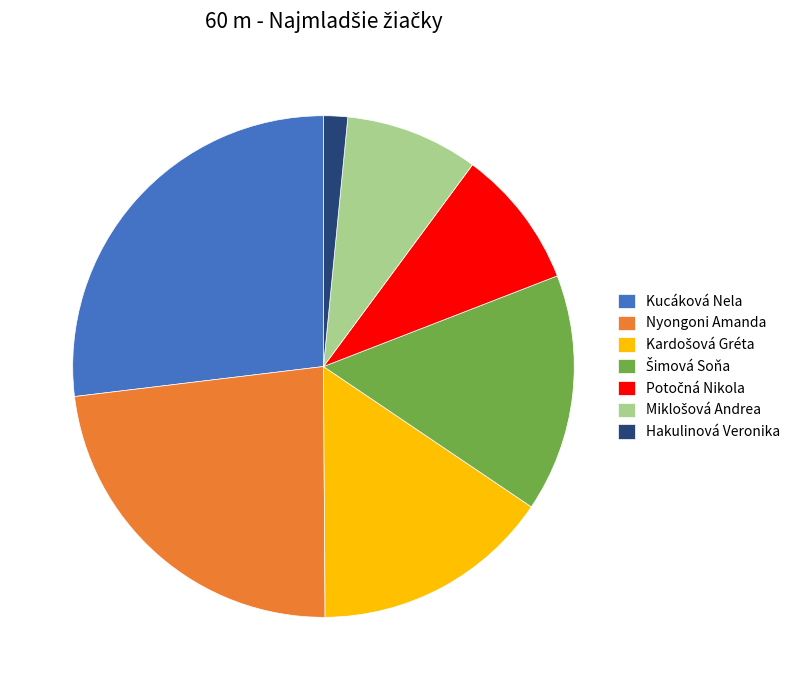

Which category has the smallest portion of the pie?

Hakulinová Veronika